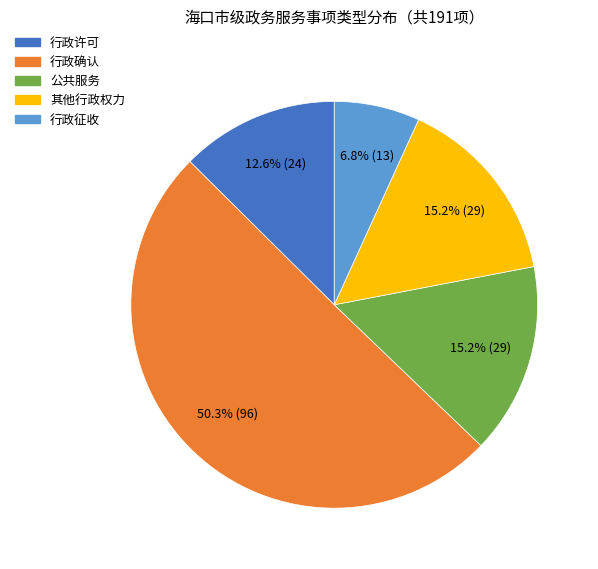

Which slice is the smallest?

行政征收